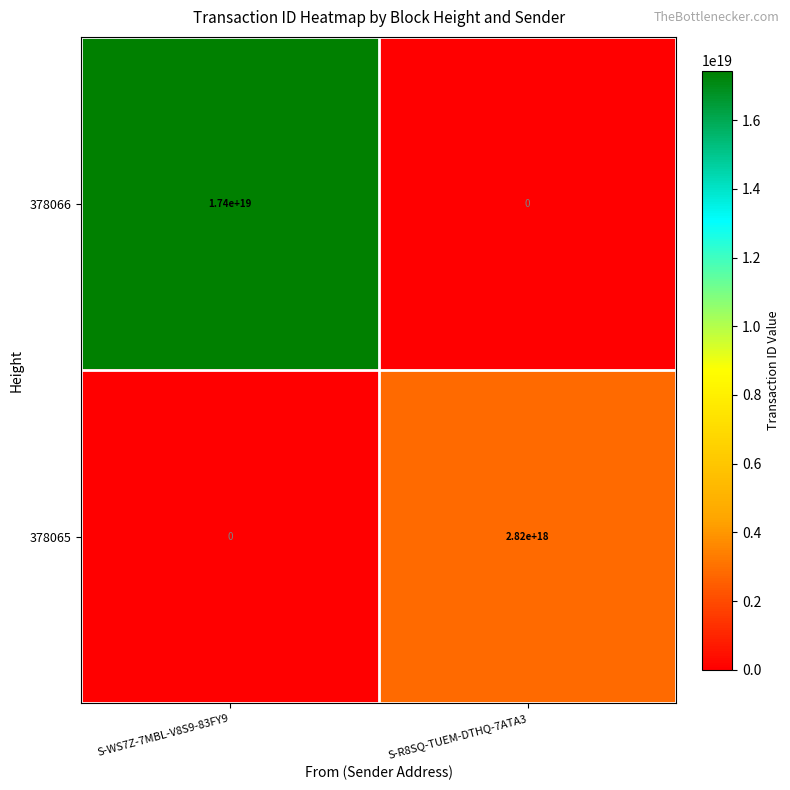

Where is 378066 nearest to the value 8700000000000000000?

S-WS7Z-7MBL-V8S9-83FY9